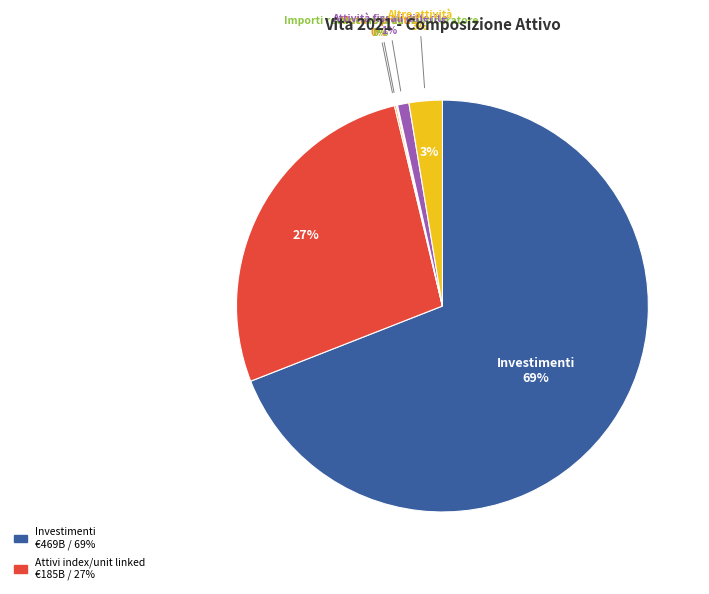

Combined, what portion of the pie is Mutui e prestiti and Altre attività?

2.7%